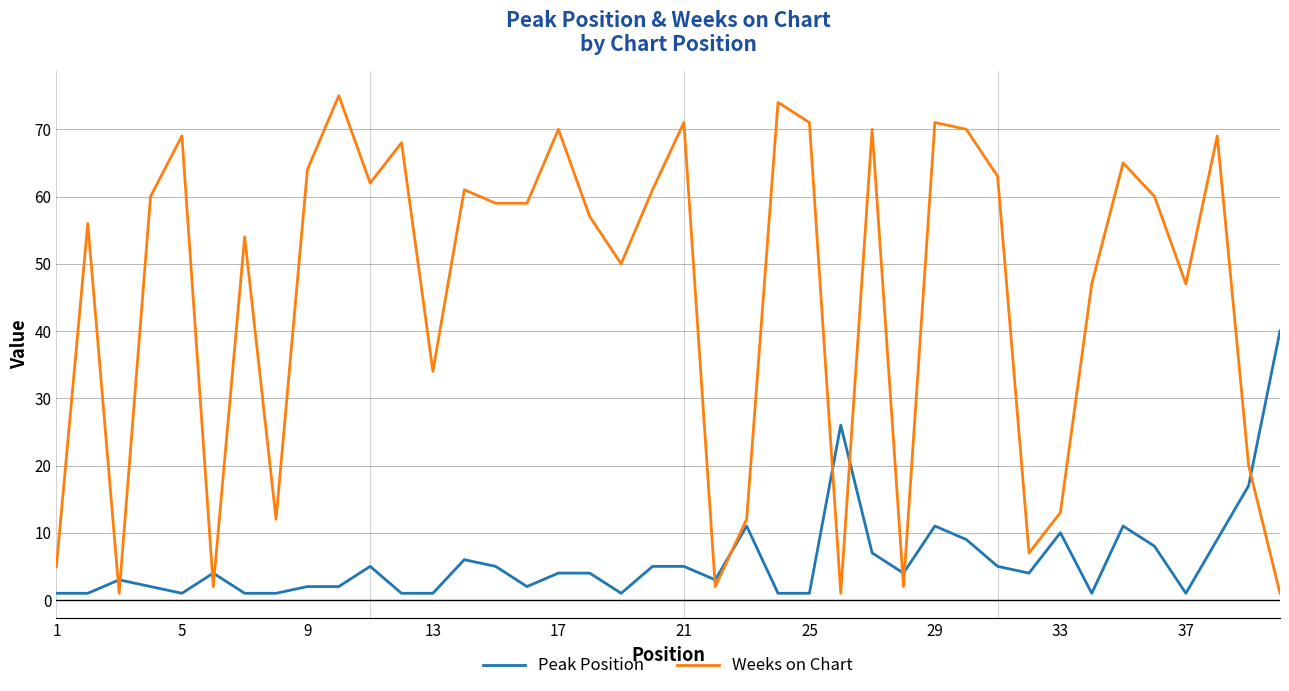

True or false: Weeks on Chart has more than 2 points higher than both neighbors.

True